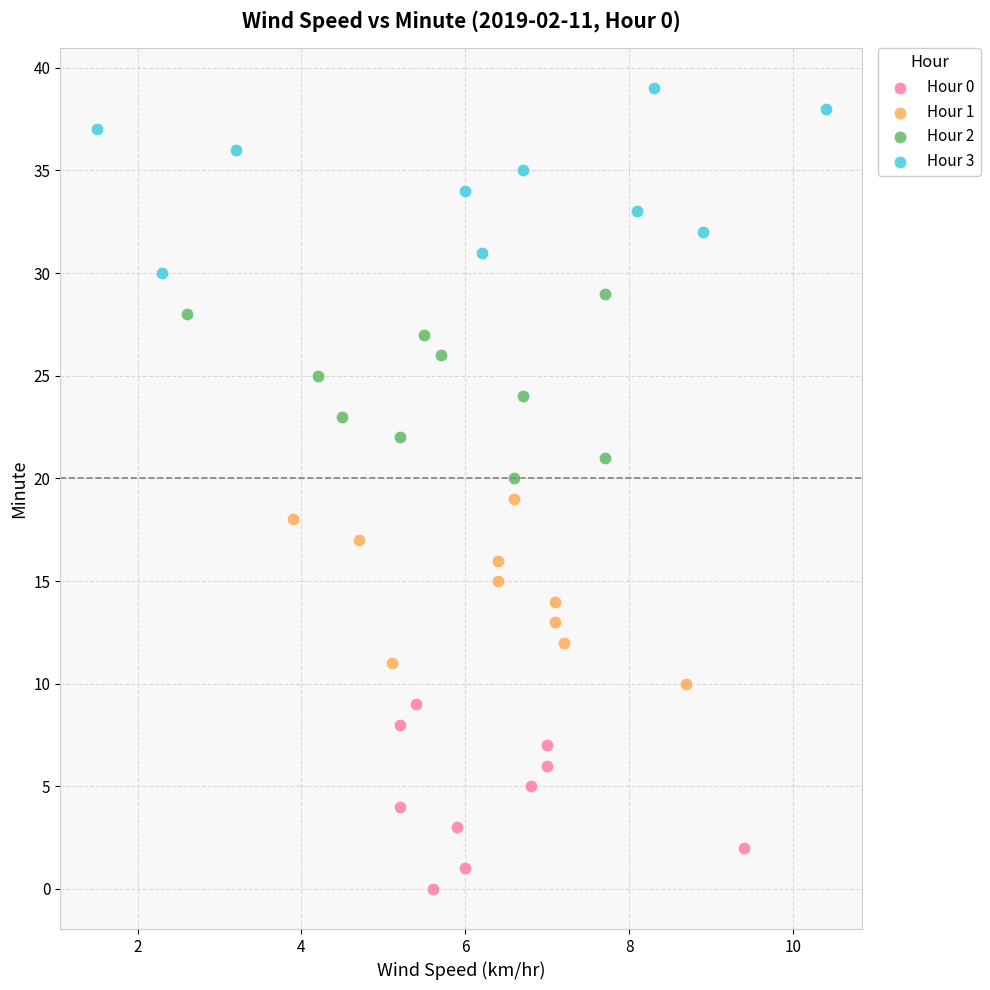

Which series contains the highest Y value?

Hour 3